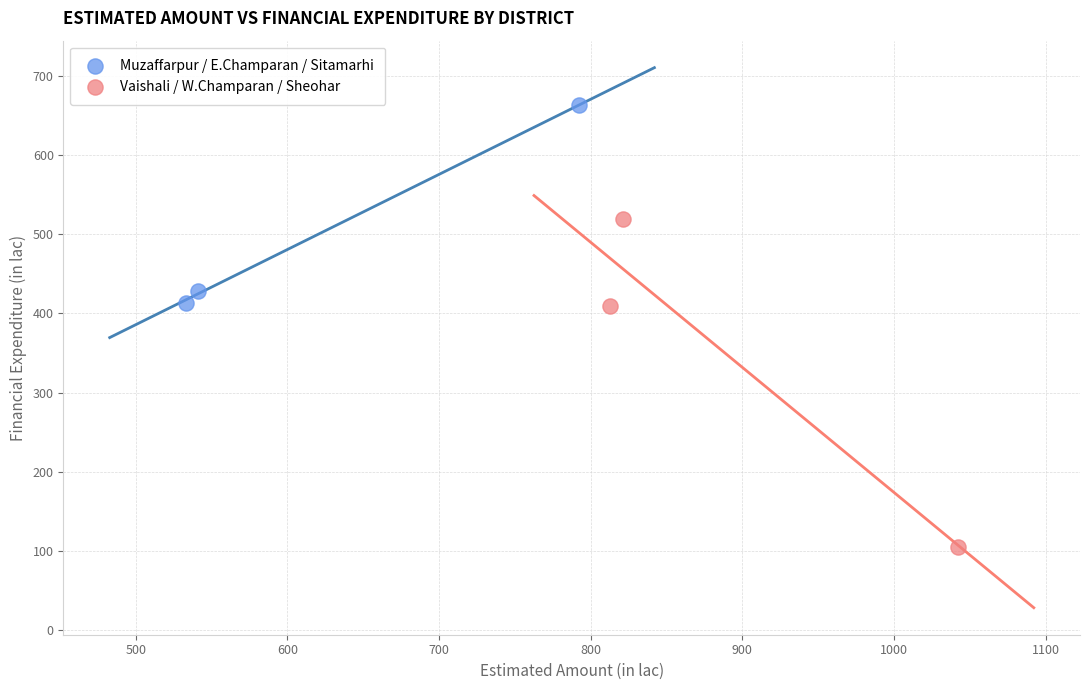

Which series contains the lowest Y value?

Vaishali / W.Champaran / Sheohar